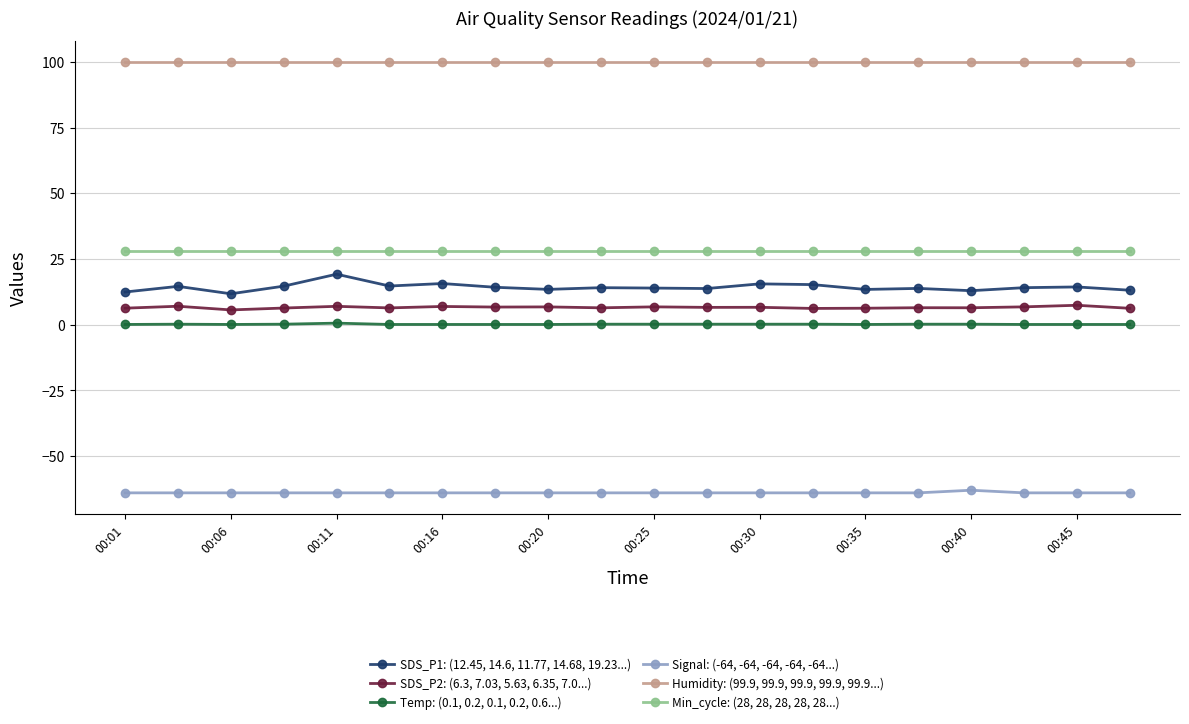

Which series has the largest total across all categories?

Humidity: (99.9, 99.9, 99.9, 99.9, 99.9...)